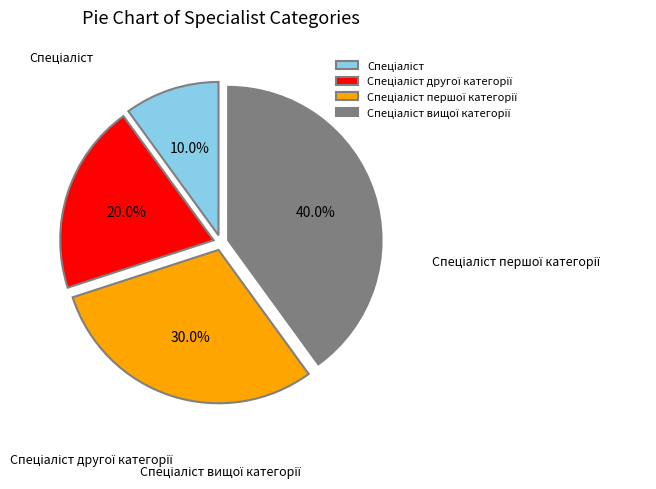

What is the change in value from Спеціаліст другої категорії to Спеціаліст вищої категорії?

+2